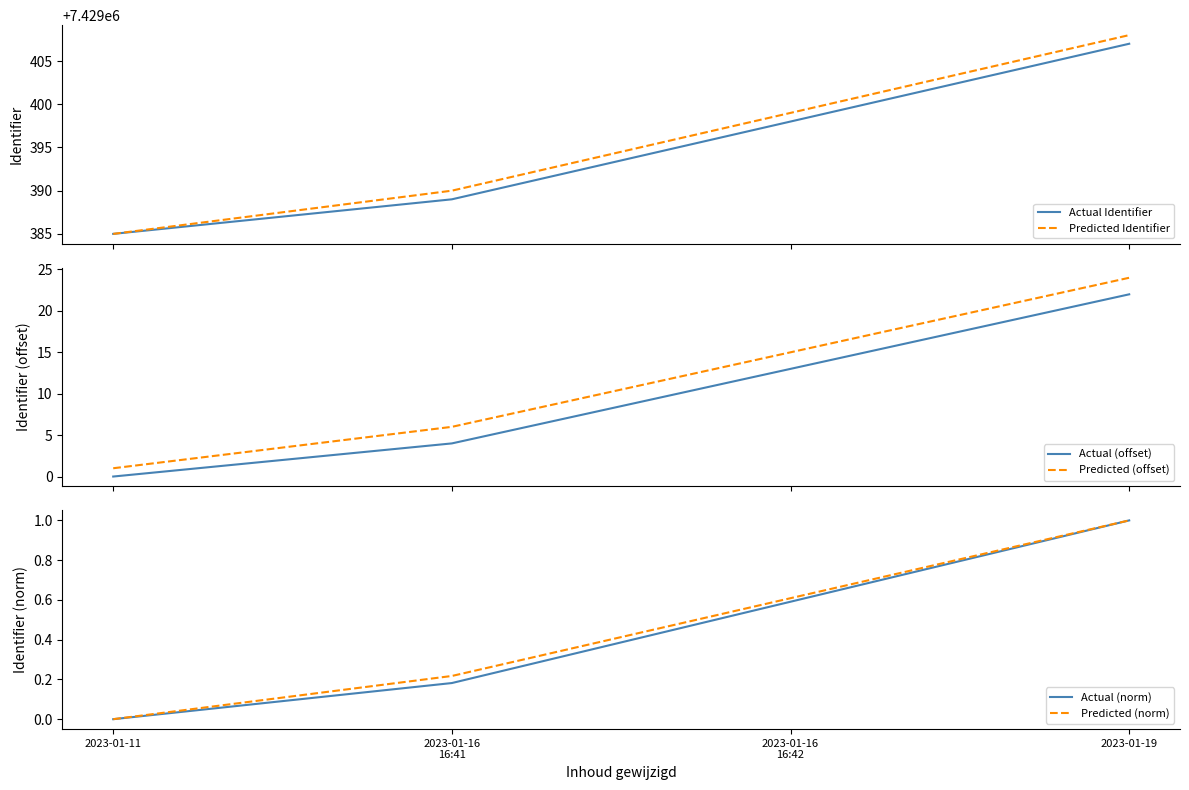

What are all the series names shown in the legend?

Actual Identifier, Predicted Identifier, Actual (offset), Predicted (offset), Actual (norm), Predicted (norm)